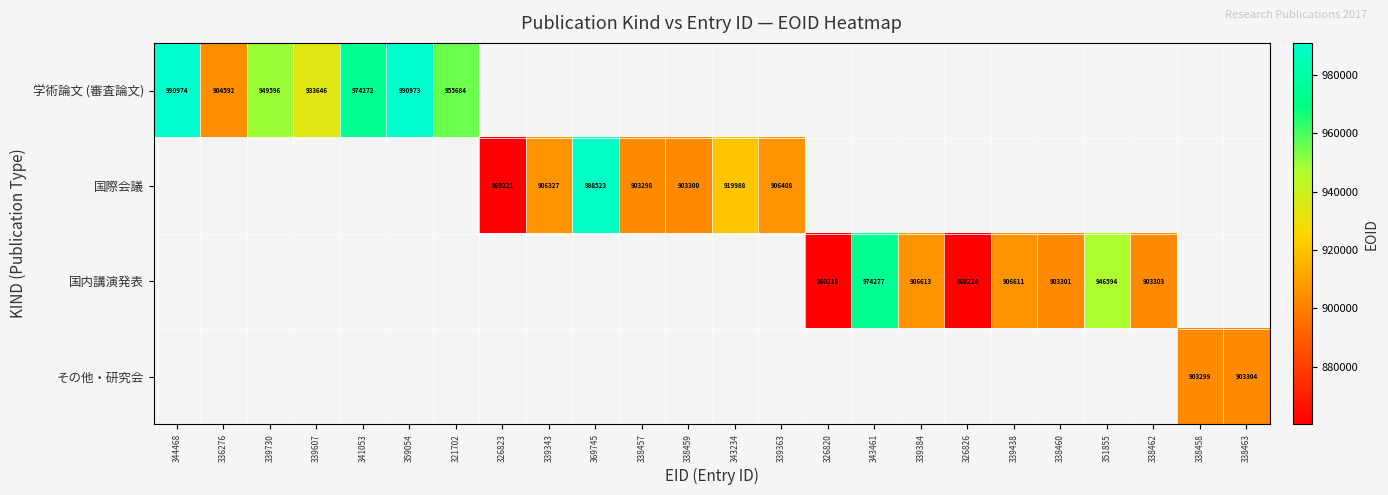

Count the number of categories in the chart.

24